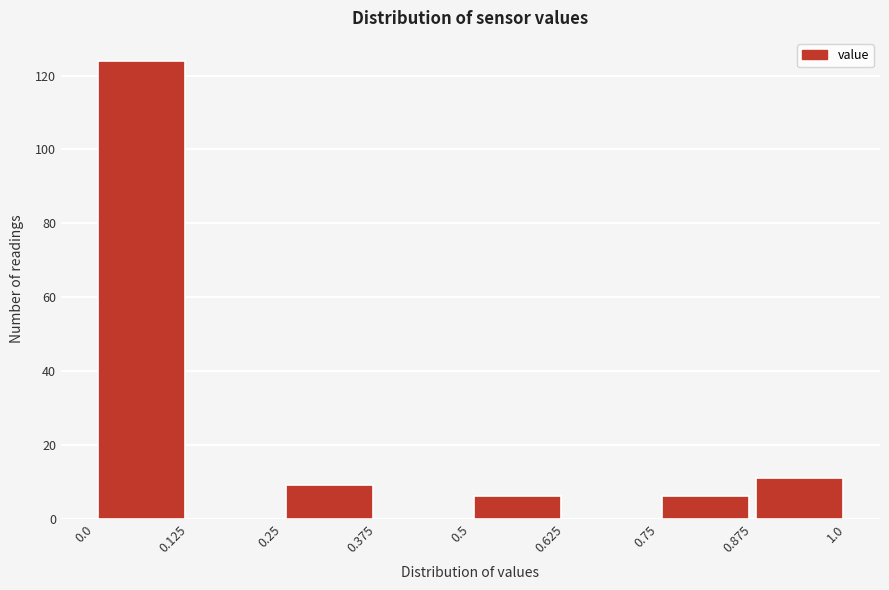

How tall is the bar that spans 0.875 to 1.0 on the x-axis? The values are not printed on the chart, so give them approximately, as read against the axis.

12